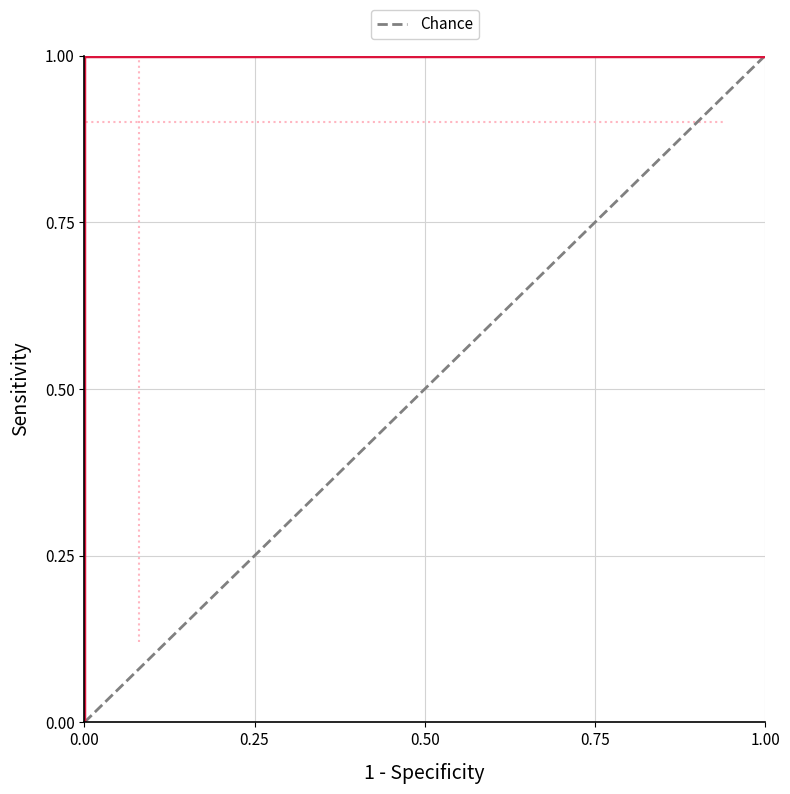

What is the value of the 2nd point from the left?

1